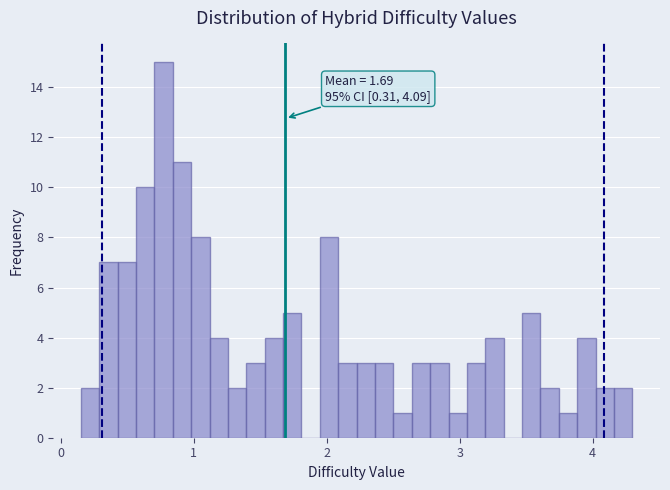

Read against the x-axis, roughly where is the centre of the tallest bar?

0.8